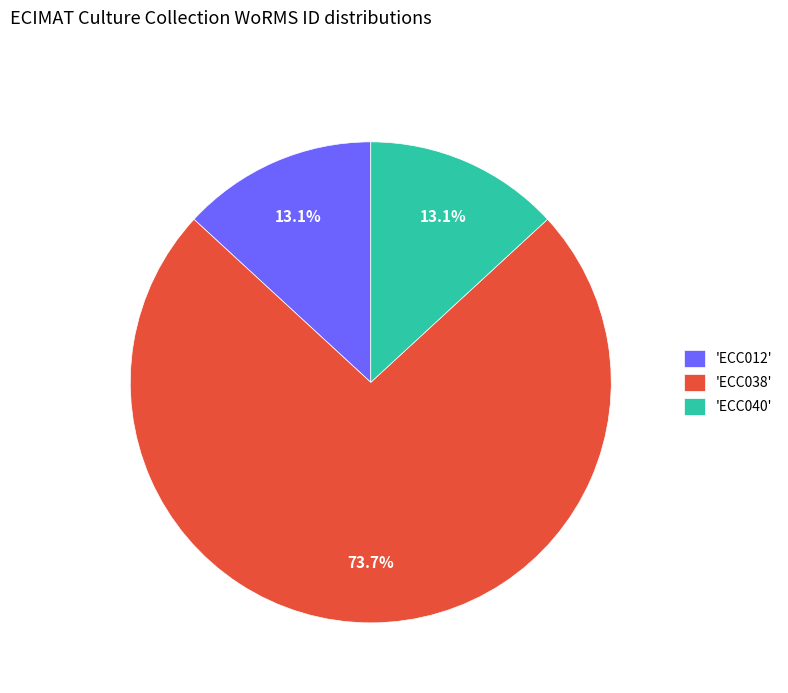

Which category has the biggest portion of the pie?

'ECC038'